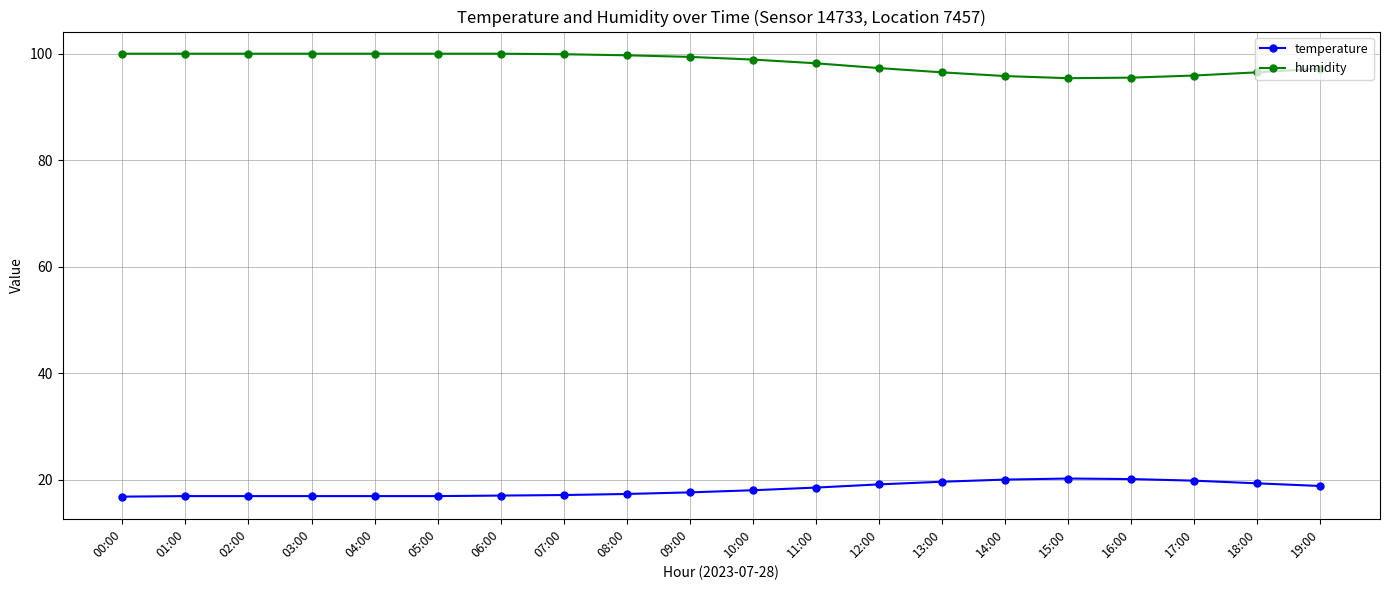

The value of humidity at 01:00 is 58.4. True or false?

False